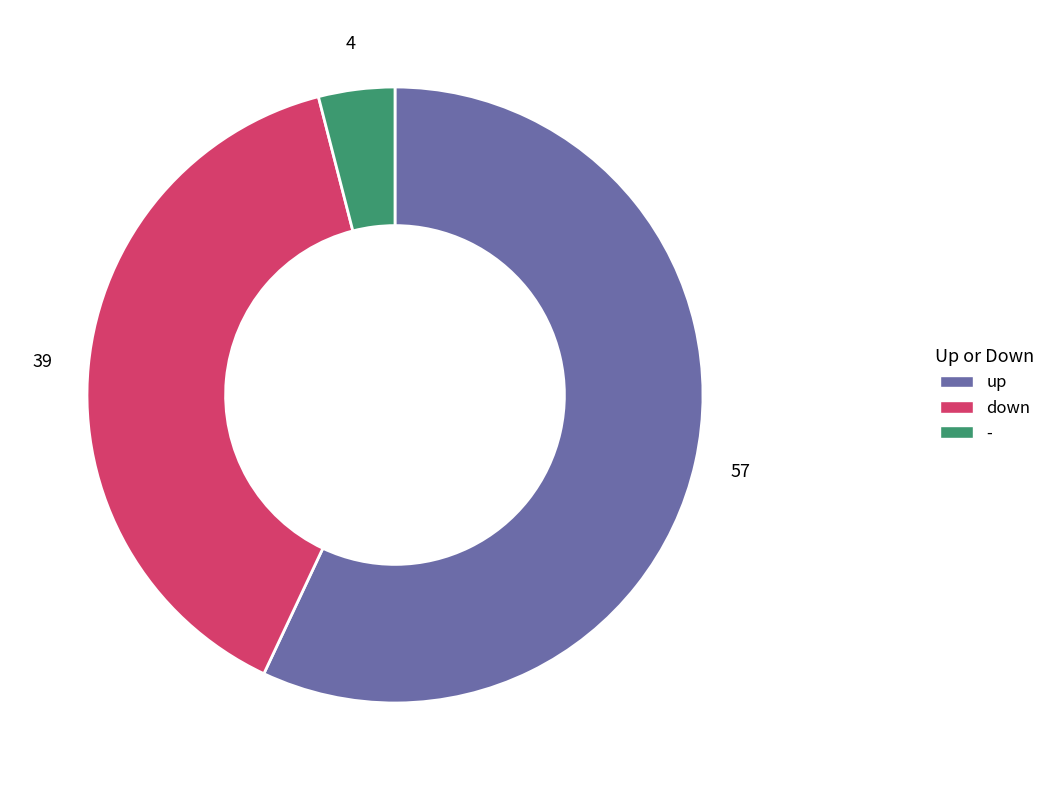

Between - and up, which is larger?

up